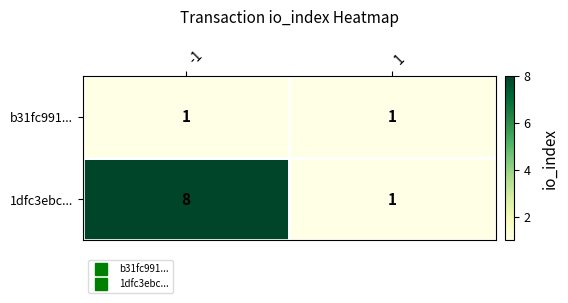

True or false: 1dfc3ebc... has a value of 1 at 1.

True